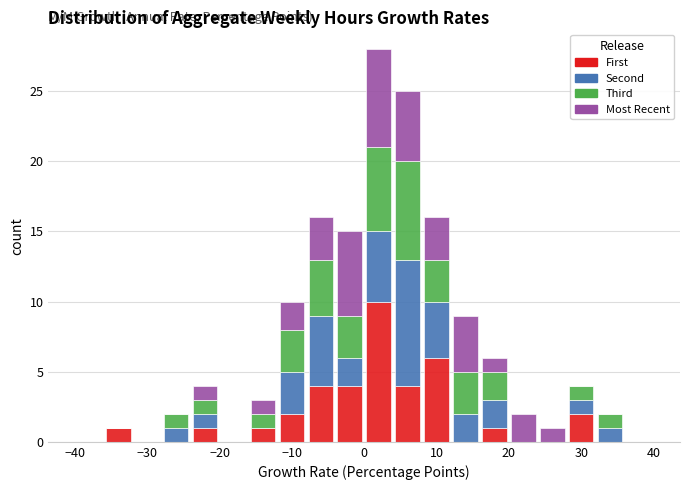

Which range on the x-axis has the tallest stacked bar (by total height)?

0 to 4